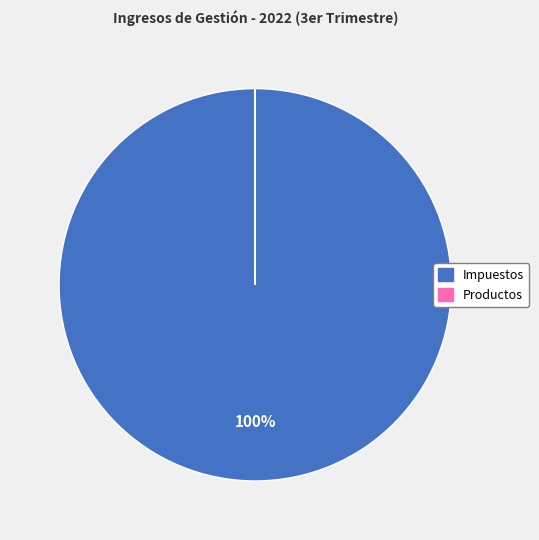

Does any single category account for the majority?

Yes